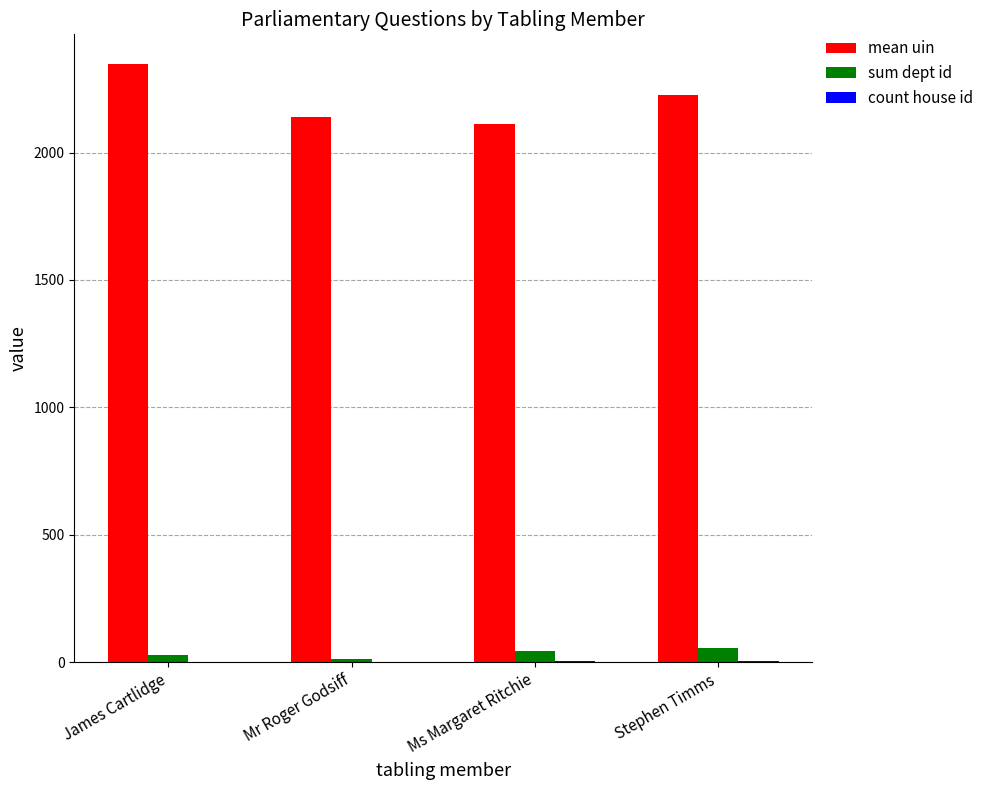

Which label corresponds to the largest value in the chart?

James Cartlidge